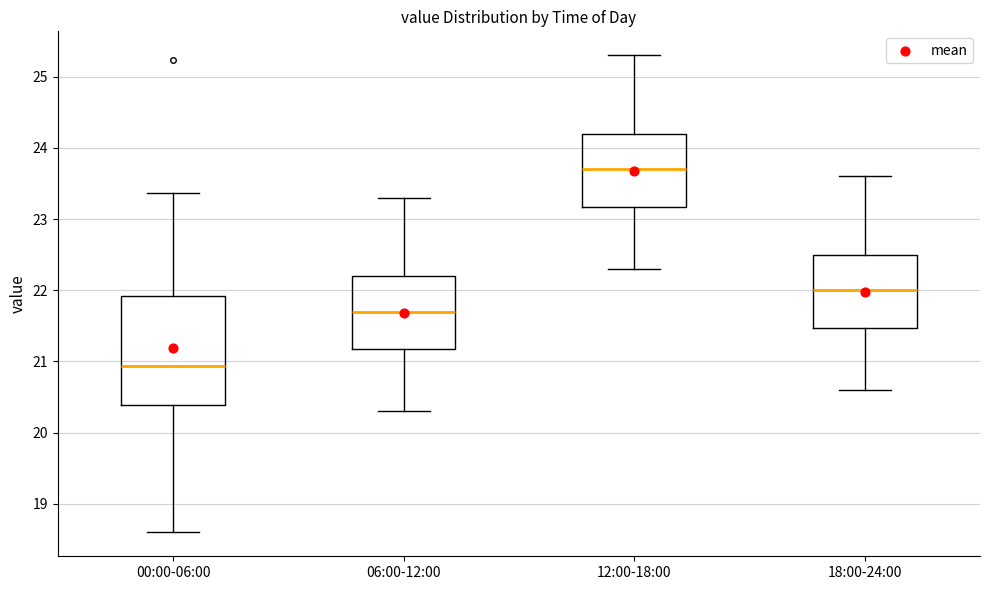

Where does the lower whisker of the box for 18:00-24:00 end on the y-axis? The values are not printed on the chart, so give them approximately, as read against the axis.

20.6